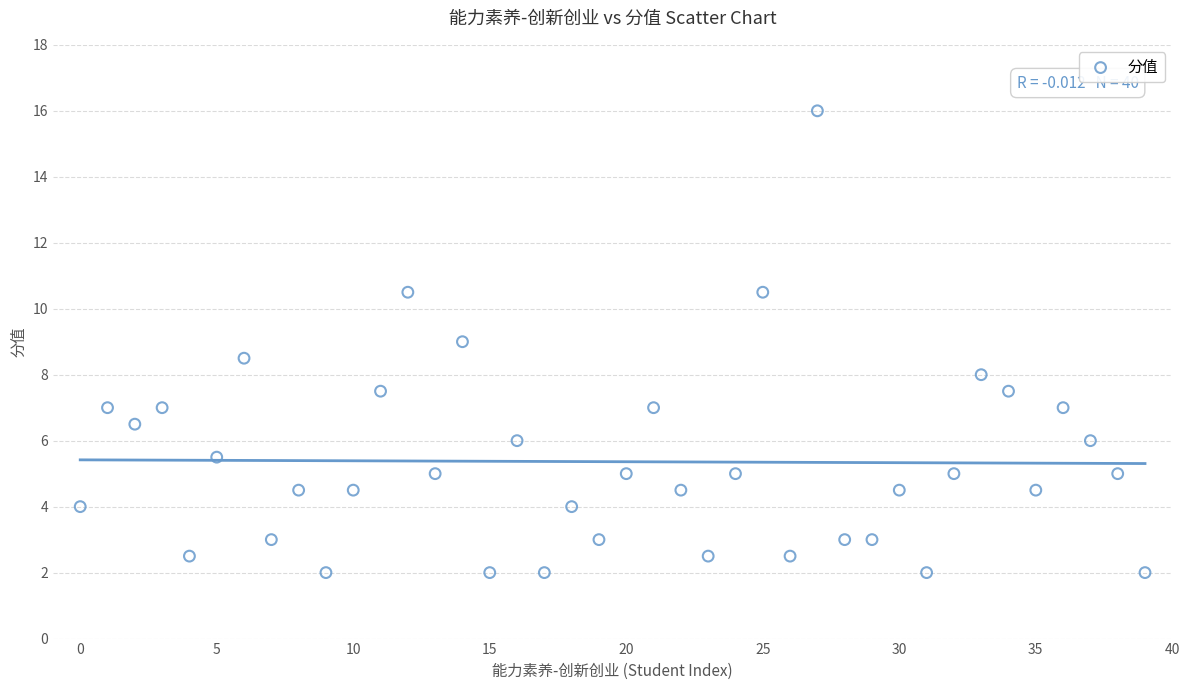

What is the range of Y values (max minus min)?

14.0